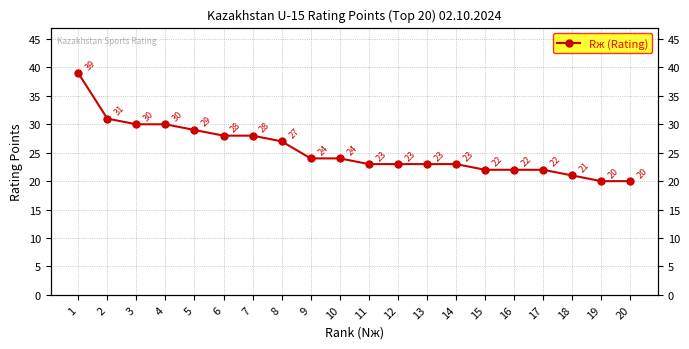

What is the maximum value shown in the chart?

39